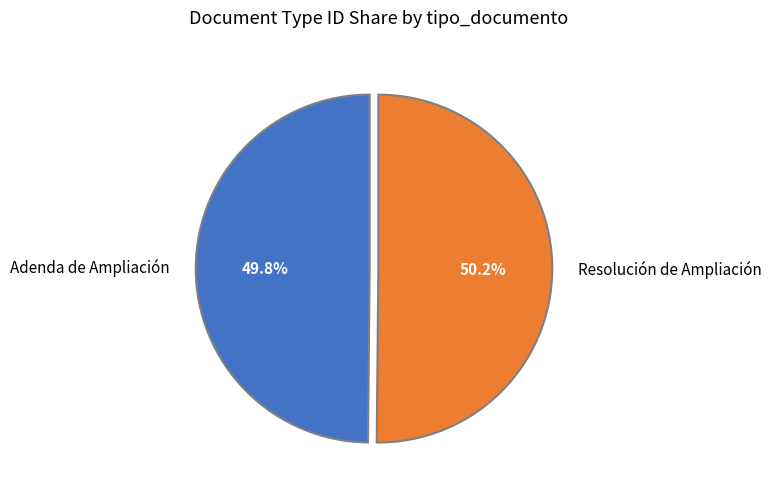

How many segments does this pie chart have?

2